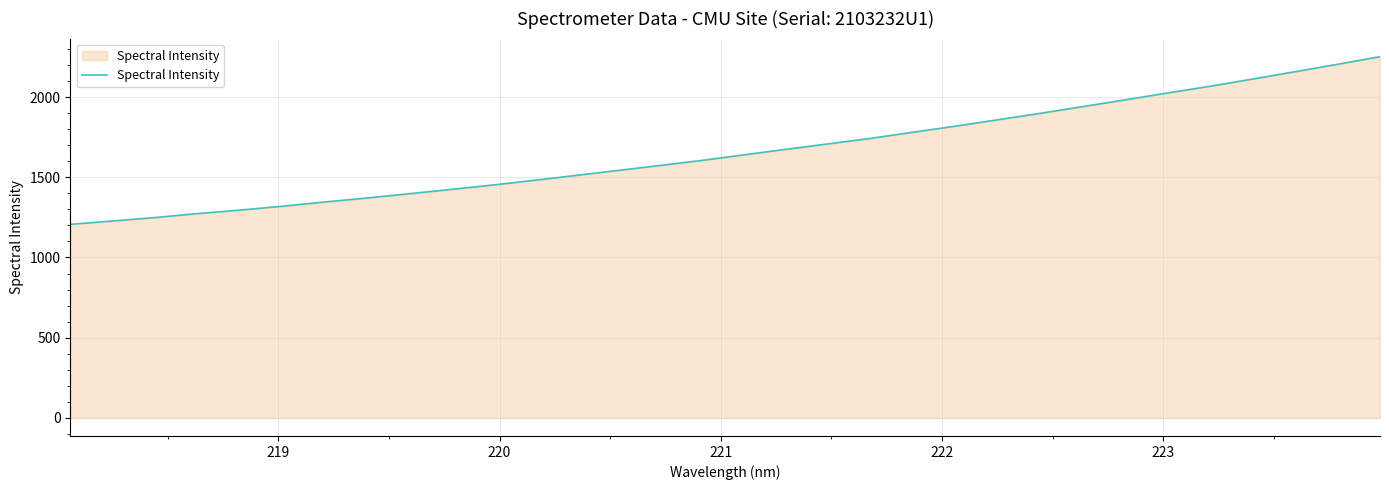

What is the greatest value displayed?

2252.1